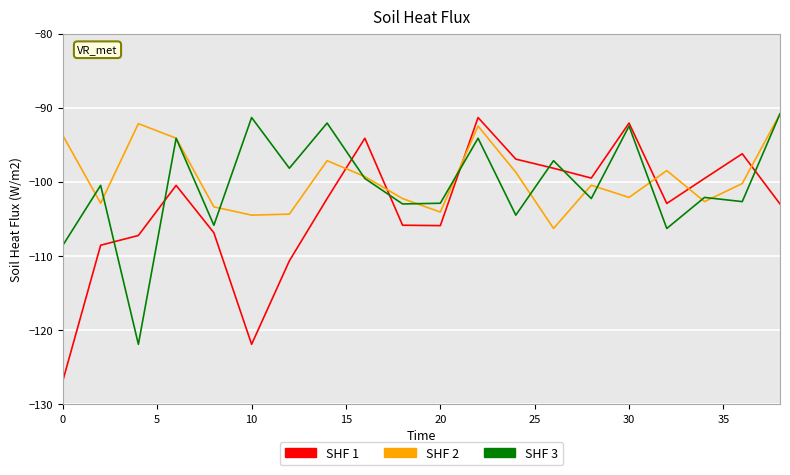

What is the greatest value displayed?

-90.8